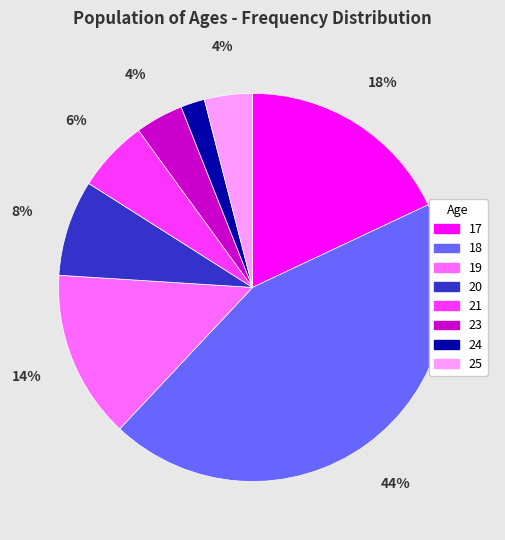

Is there a majority slice in this chart?

No